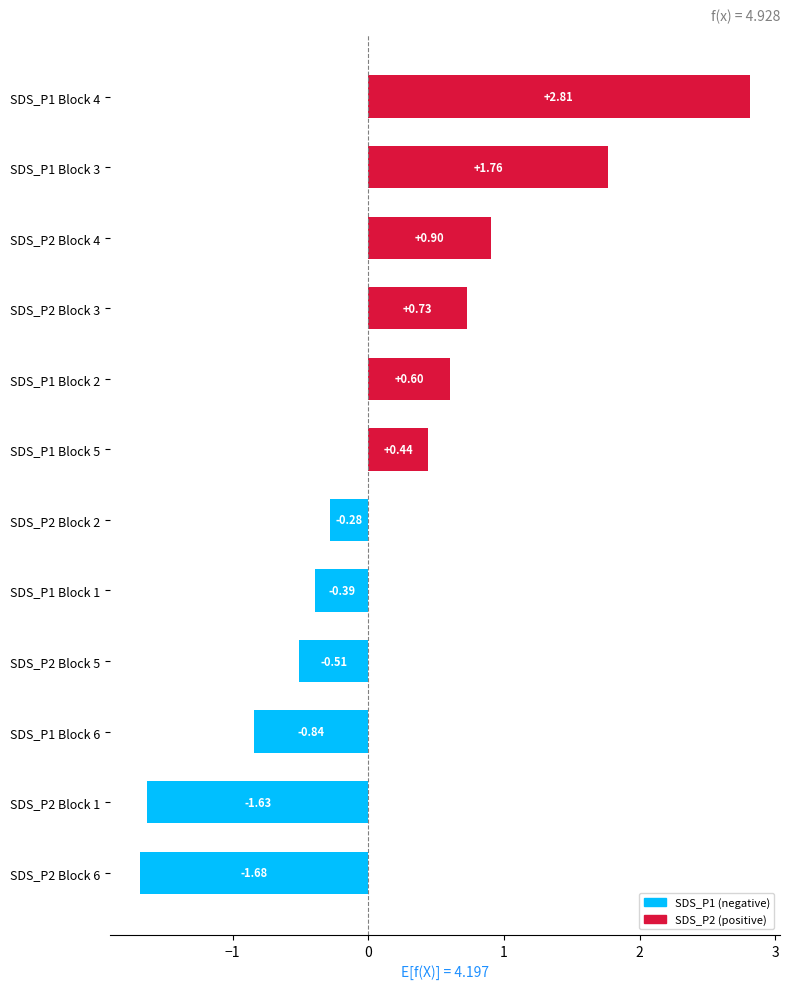

Rank the categories by value from highest to lowest.

SDS_P1 Block 4, SDS_P1 Block 3, SDS_P2 Block 4, SDS_P2 Block 3, SDS_P1 Block 2, SDS_P1 Block 5, SDS_P2 Block 2, SDS_P1 Block 1, SDS_P2 Block 5, SDS_P1 Block 6, SDS_P2 Block 1, SDS_P2 Block 6